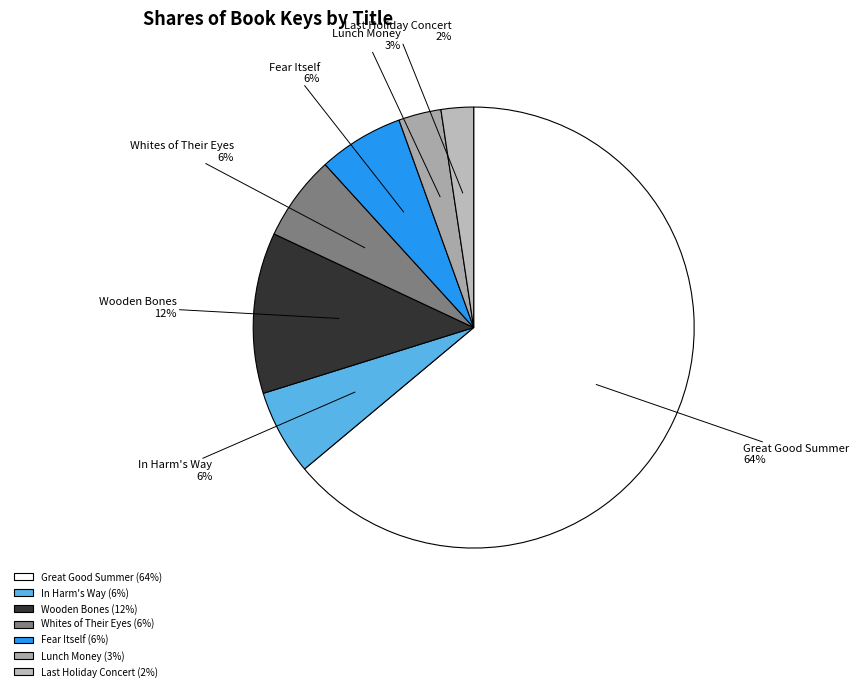

What percentage is the Wooden Bones slice, to the nearest percent?

12%